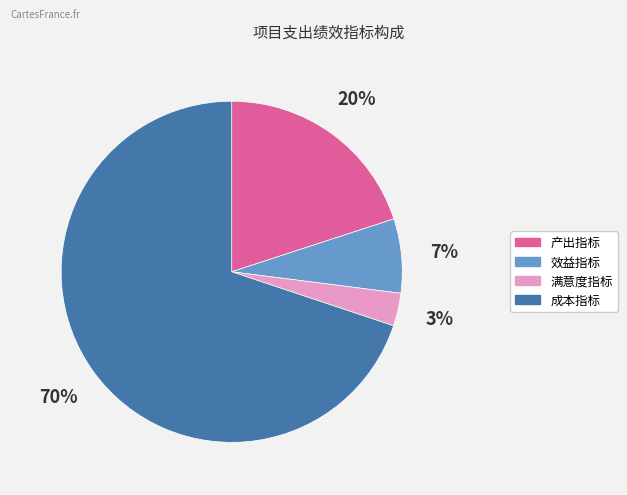

To the nearest percent, what is the average slice percentage?

25%